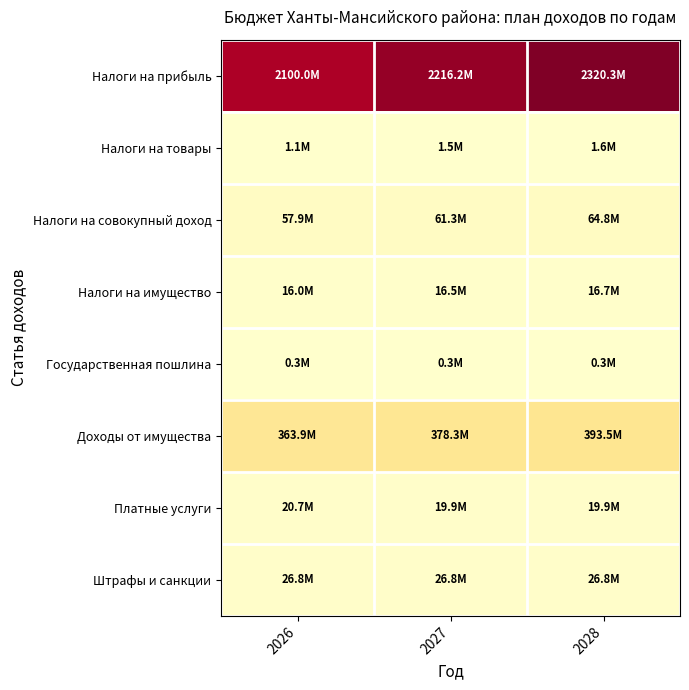

Reading right to left, extract all data points from this chart.

Налоги на прибыль: 2028=2320262300	2027=2216234500	2026=2100036700
Налоги на товары: 2028=1556100	2027=1491800	2026=1087400
Налоги на совокупный доход: 2028=64784600	2027=61251800	2026=57917800
Налоги на имущество: 2028=16711100	2027=16486400	2026=16030100
Государственная пошлина: 2028=276100	2027=276100	2026=276100
Доходы от имущества: 2028=393496400	2027=378325100	2026=363859100
Платные услуги: 2028=19885500	2027=19885500	2026=20674600
Штрафы и санкции: 2028=26777700	2027=26777700	2026=26777700